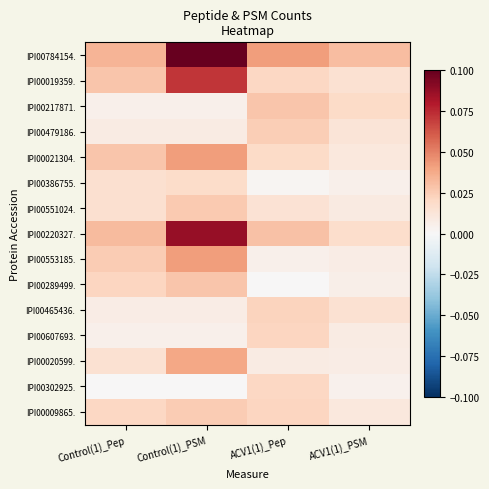

Which series has the largest total across all categories?

IPI00784154.